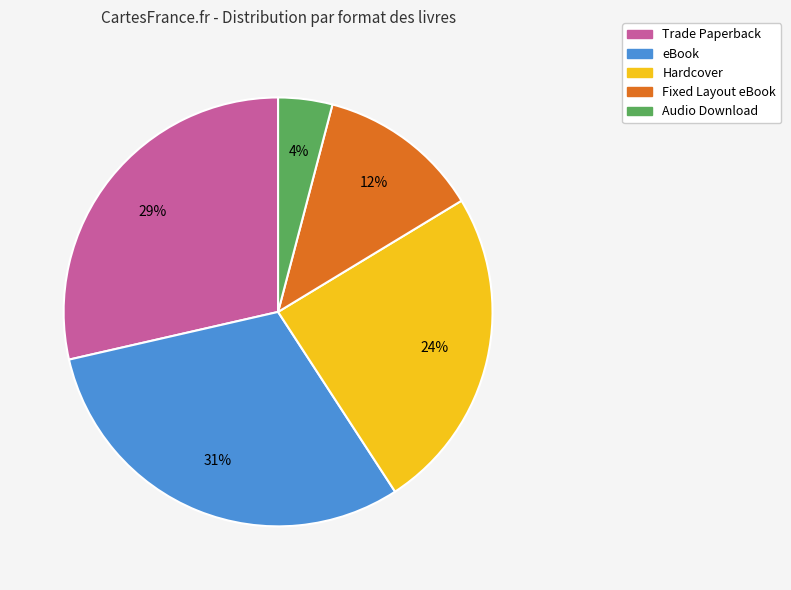

Which category has the smallest portion of the pie?

Audio Download